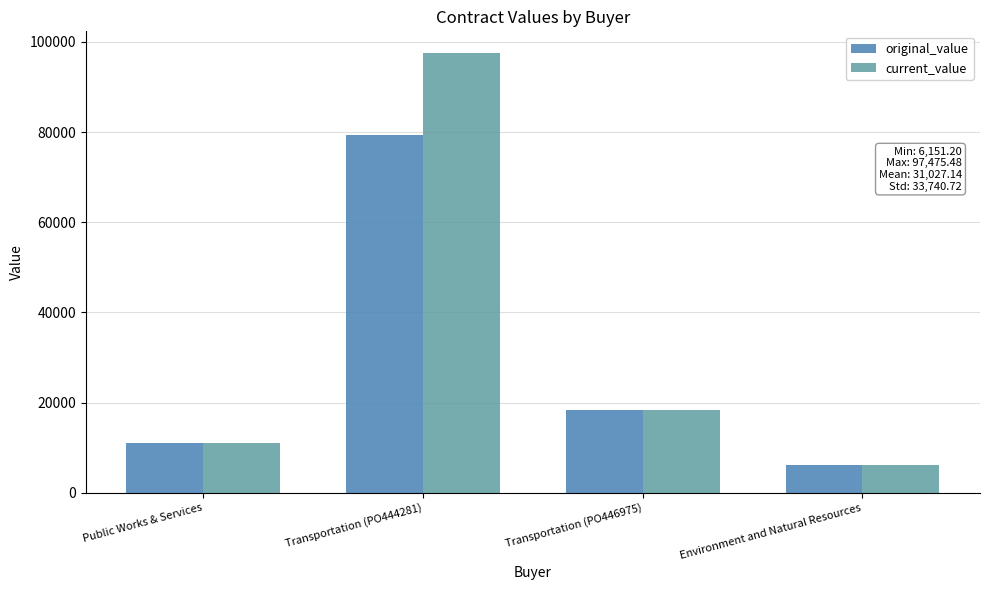

Count the number of categories in the chart.

4